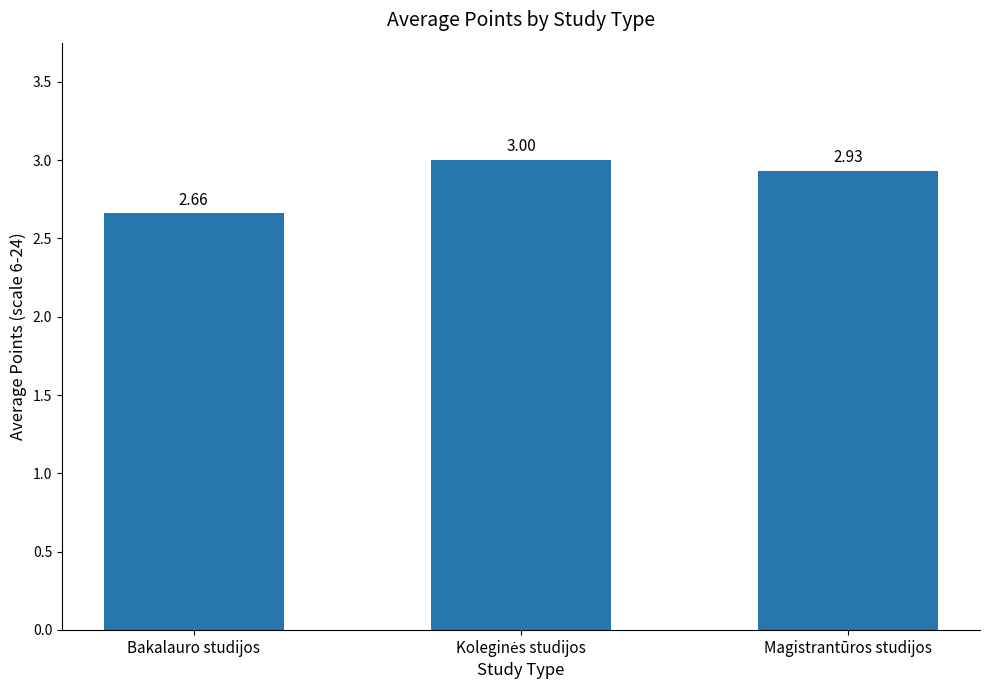

At which label is the value closest to 2?

Bakalauro studijos